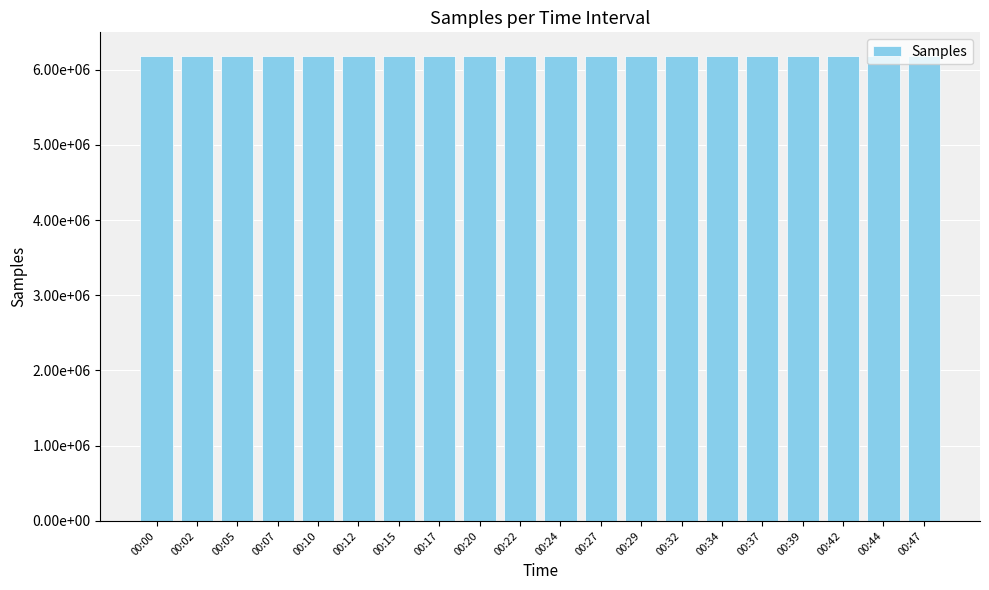

The chart shows a value of 2459205 at 00:39. True or false?

False